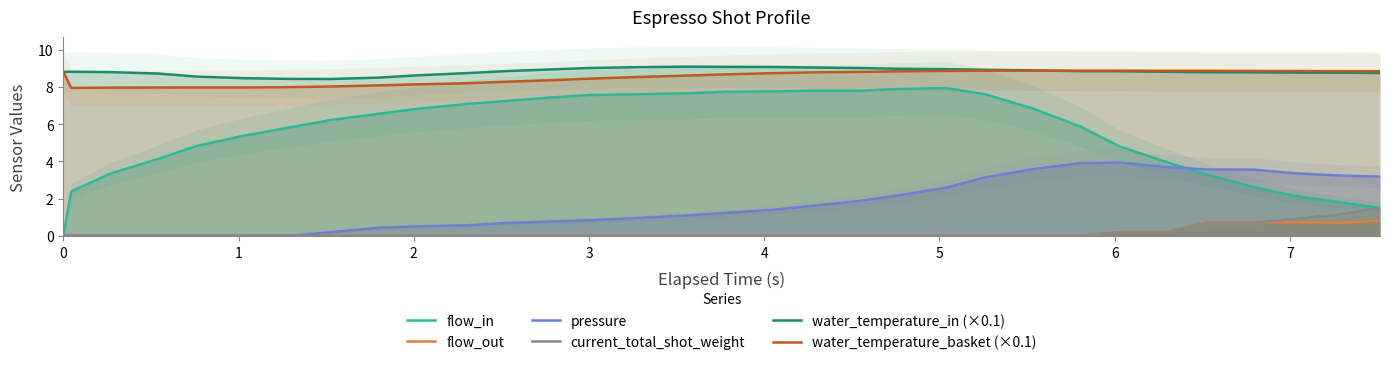

What is the value of the flow_in point at the 7th from the left?

5.8